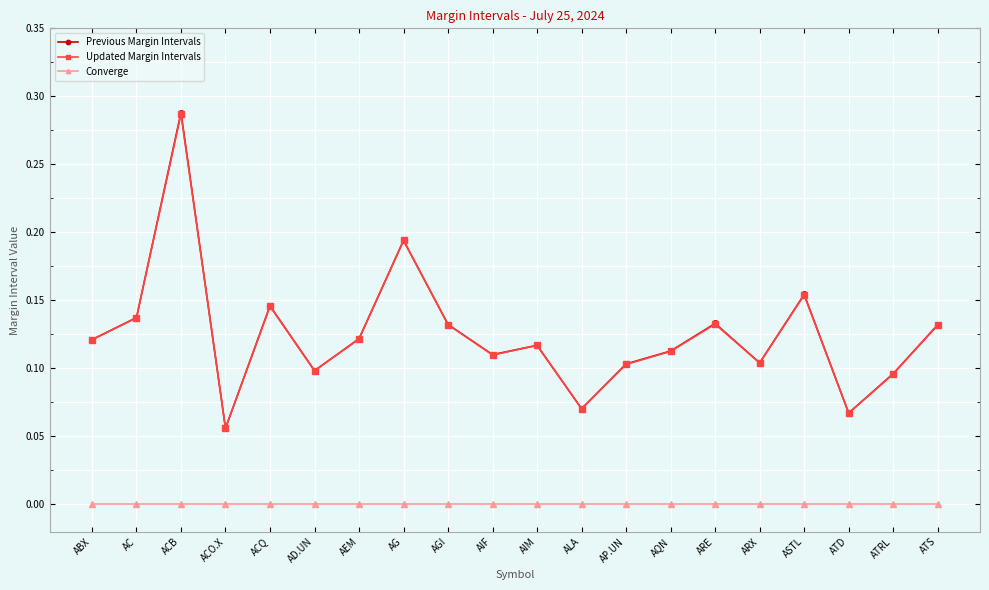

What is the label of the 11th point from the right?

AIF